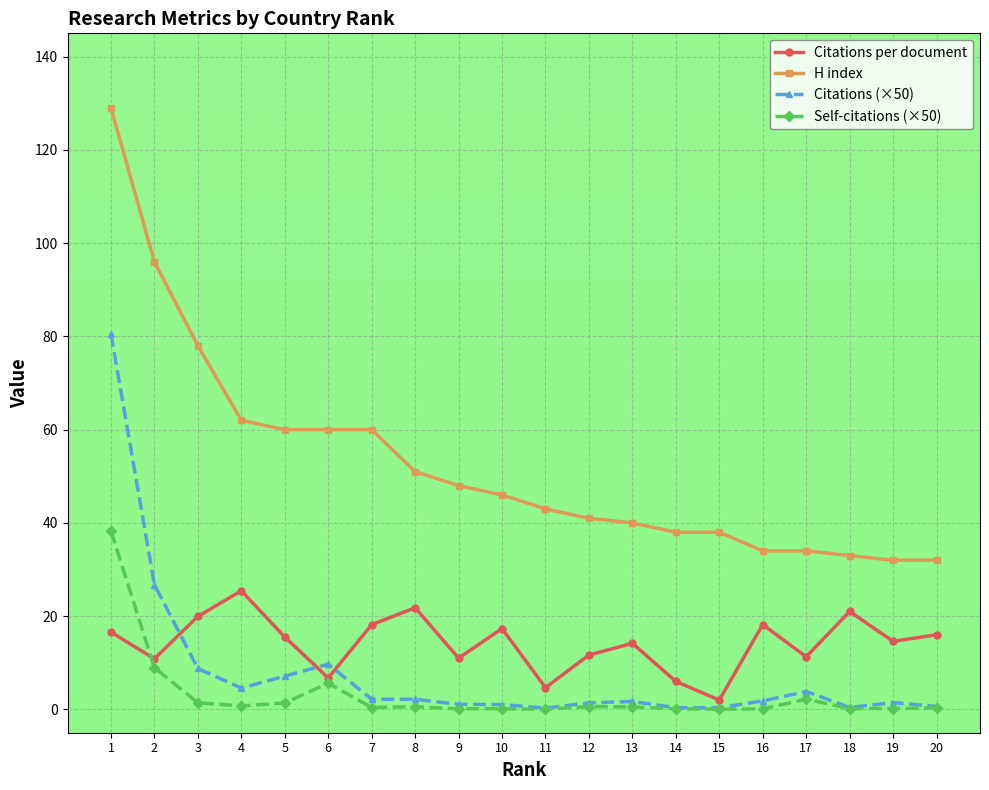

Does the chart have visible grid lines?

Yes